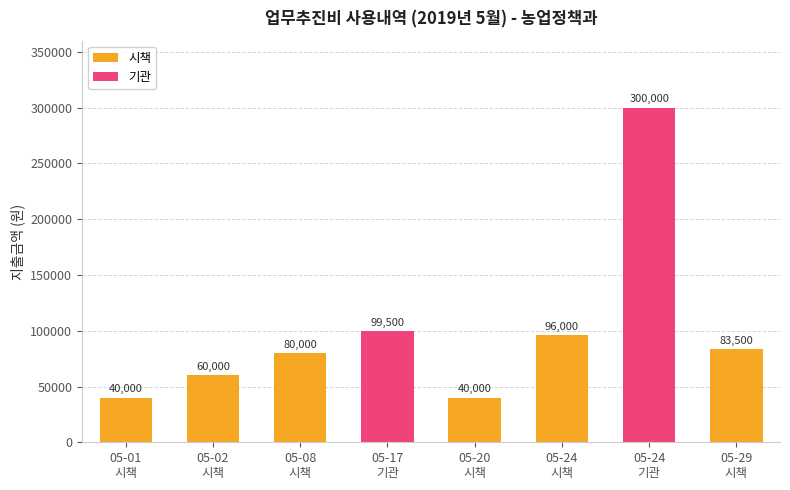

Which series has the largest range (max minus min)?

기관